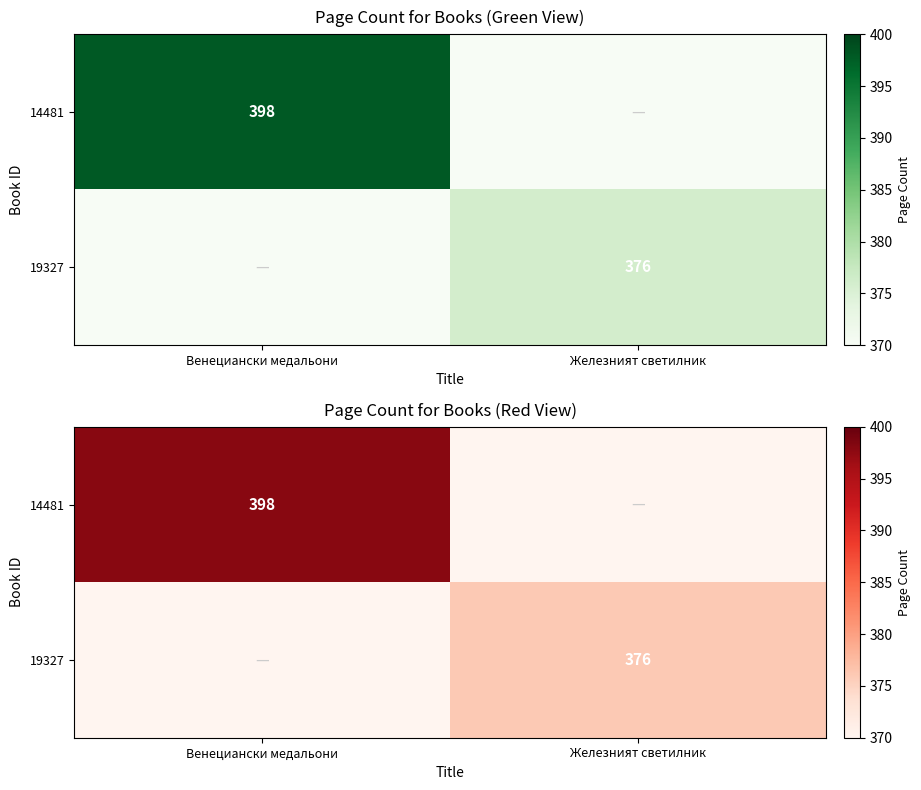

Which category has the lowest value in the 19327 series?

Венециански медальони